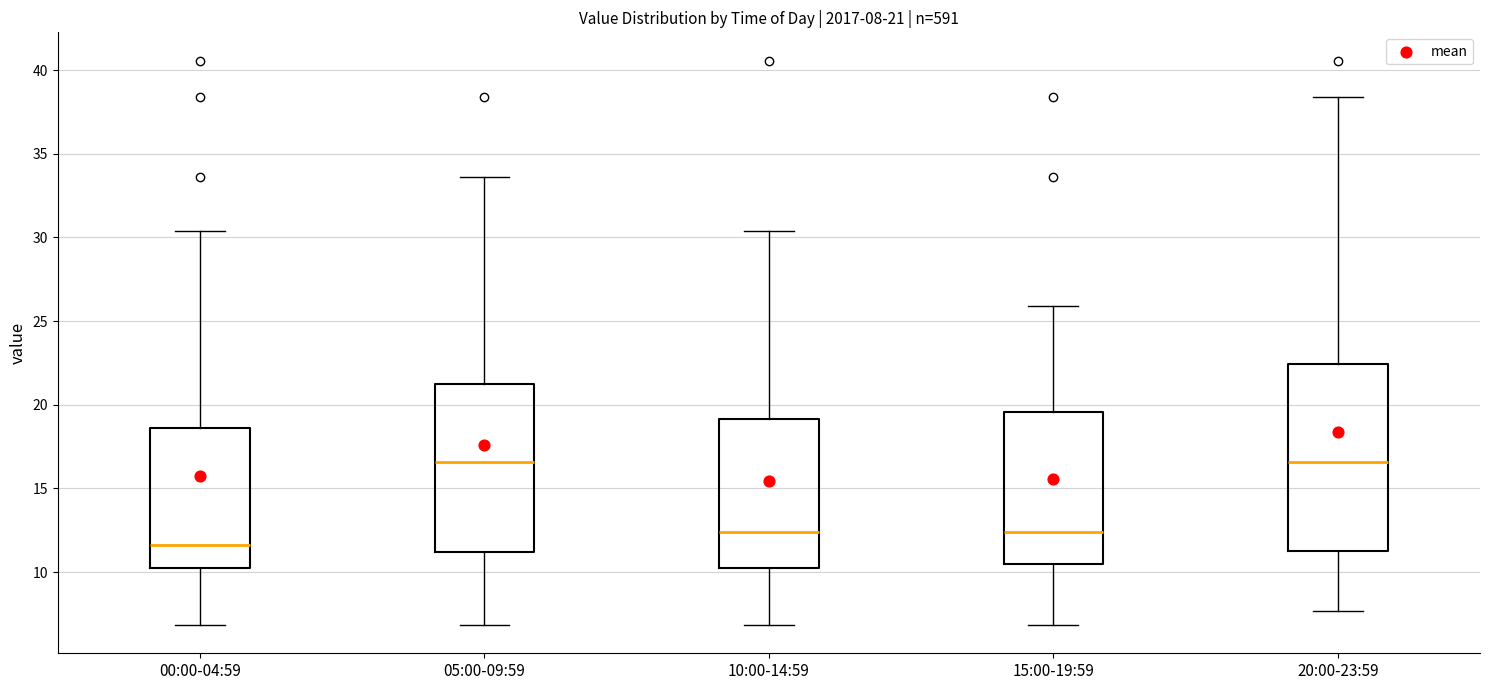

Which box is the tallest, from its lower edge to its upper edge?

20:00-23:59